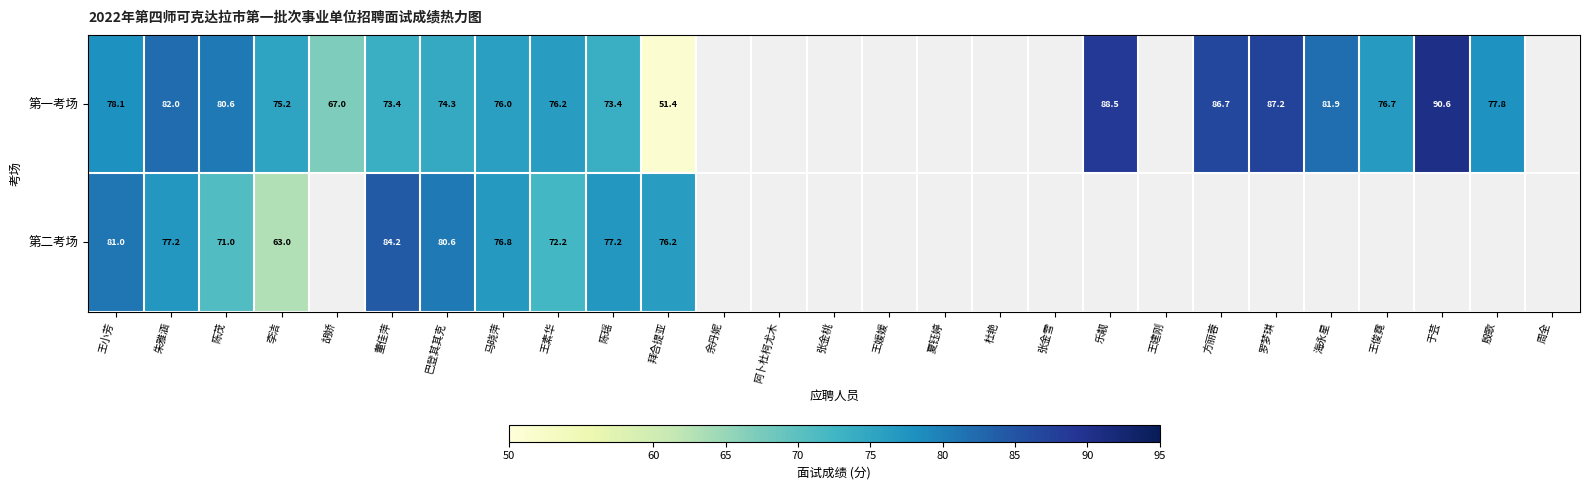

What is the total value across all series at 朱雅涵?

159.2